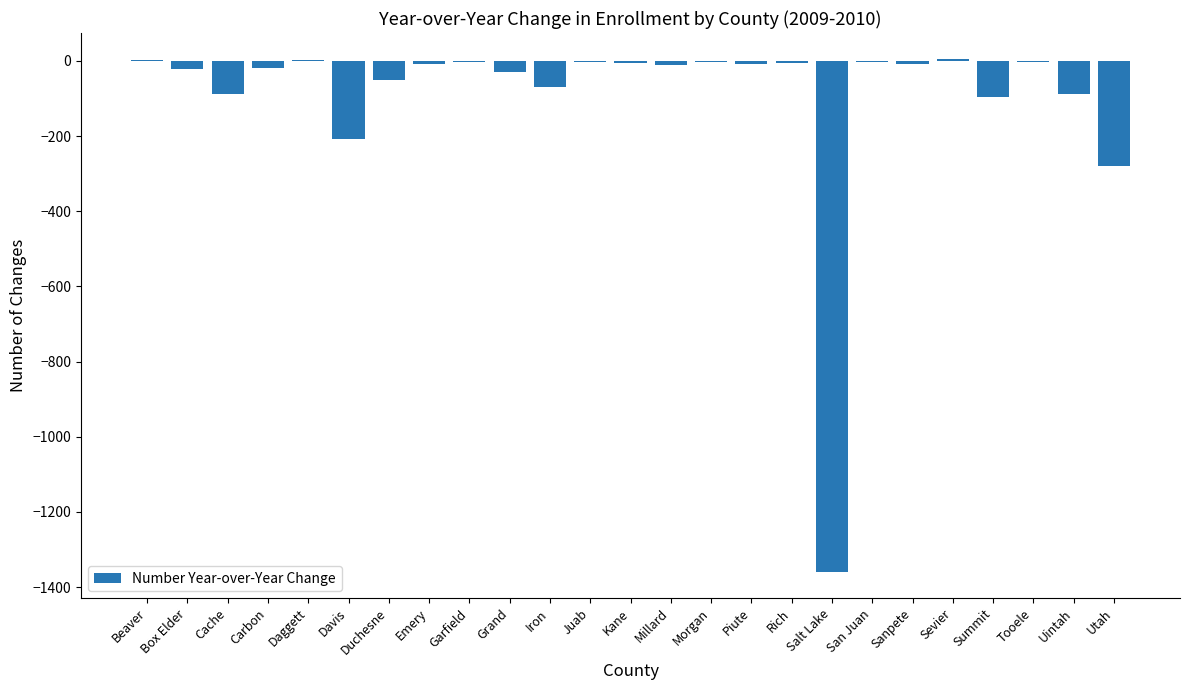

What is the approximate value at Uintah, to the nearest 10?

-90